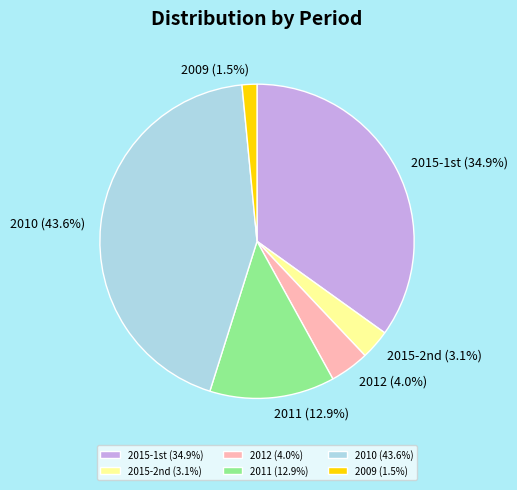

Count the number of slices in the pie.

6